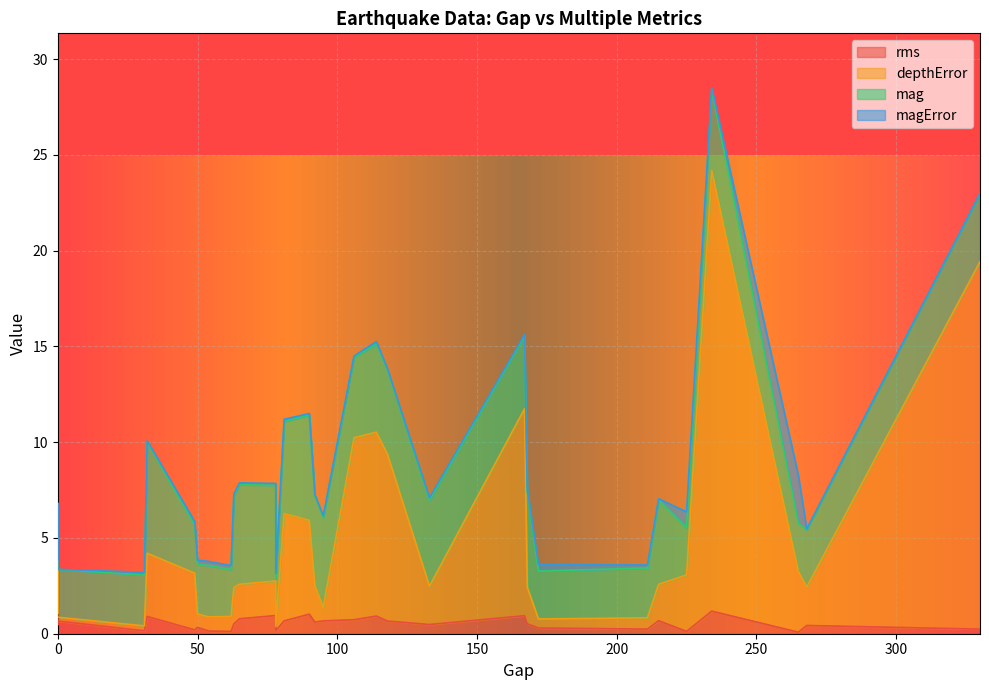

The value of depthError at 30 is 37.4. True or false?

False